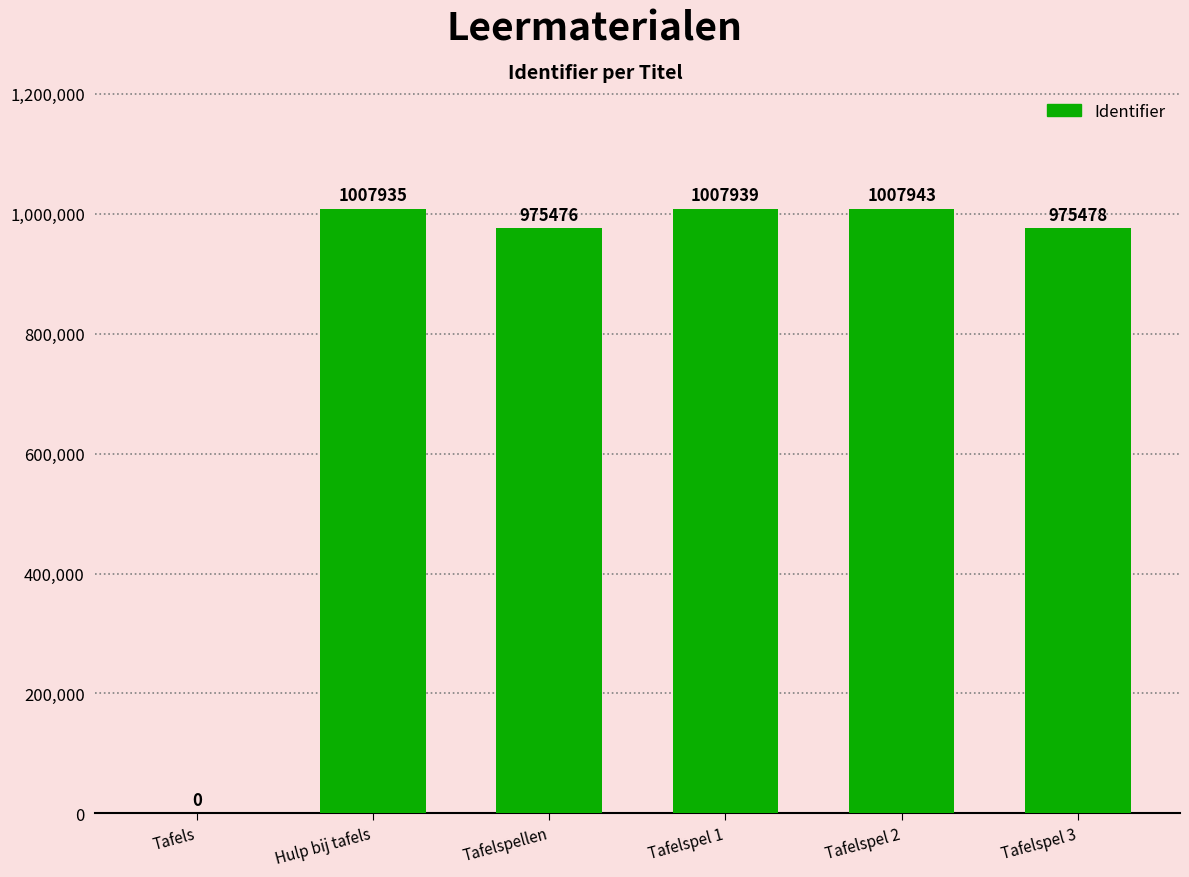

What is the sum of the values at Hulp bij tafels and Tafelspellen?

1983411